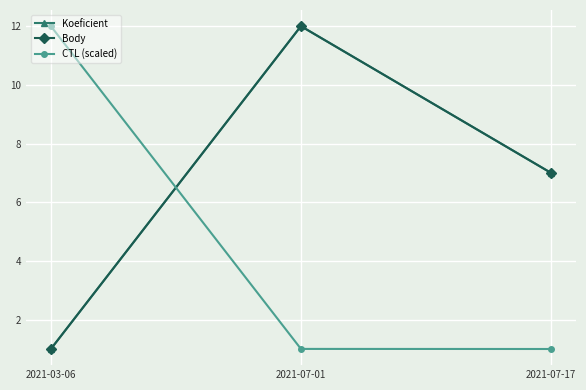

What is the average value of the Body series?

6.7